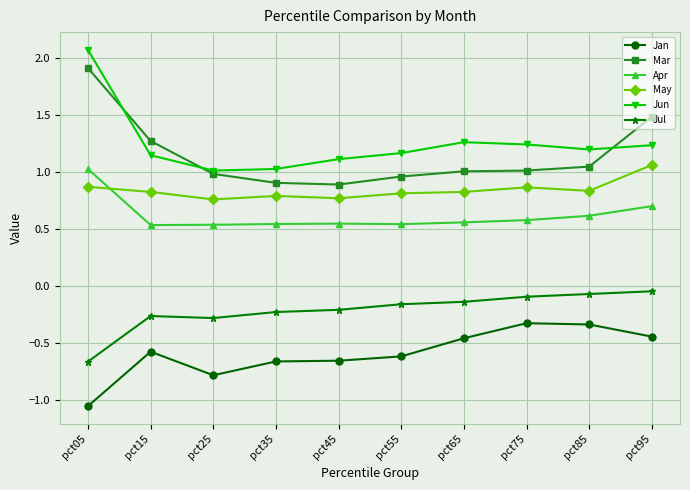

Rank the series at pct95 from highest to lowest value.

Mar, Jun, May, Apr, Jul, Jan